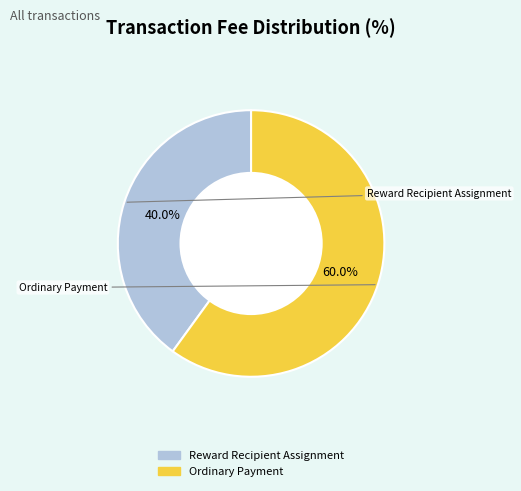

Count the number of slices in the pie.

2